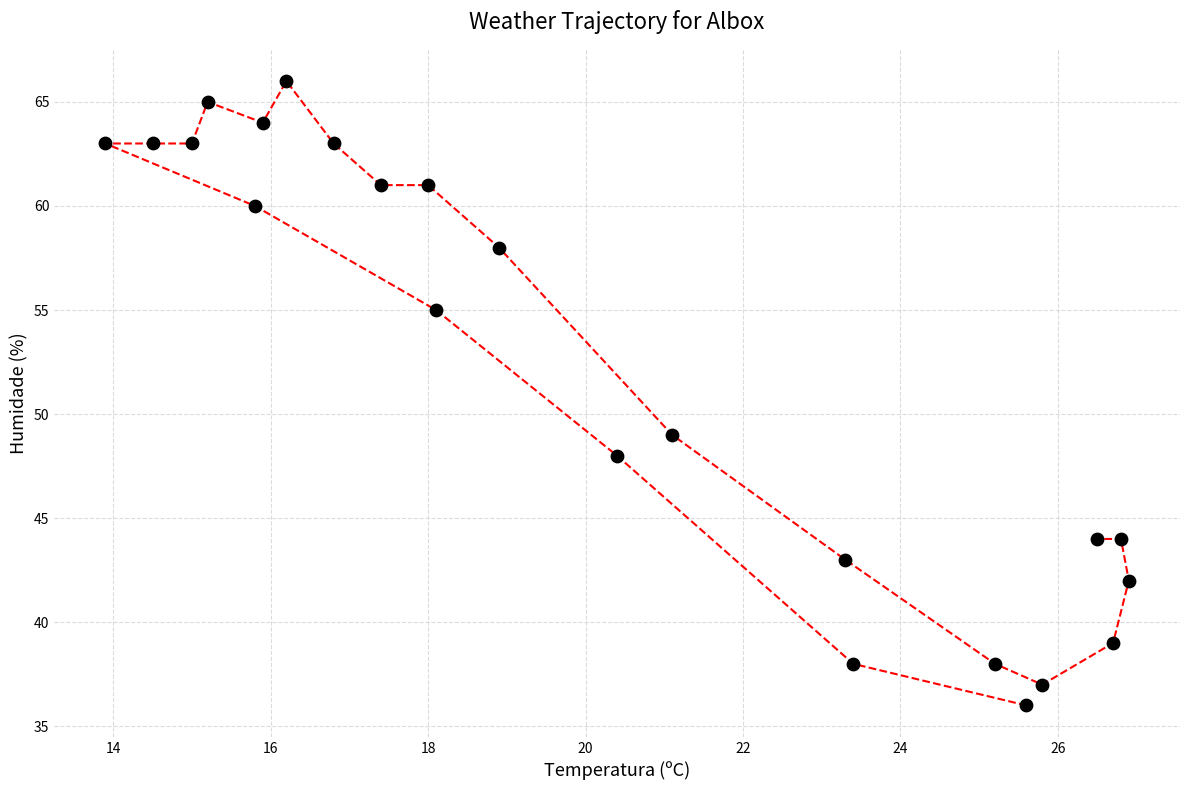

What Y value in the scatter plot is closest to 51?

49